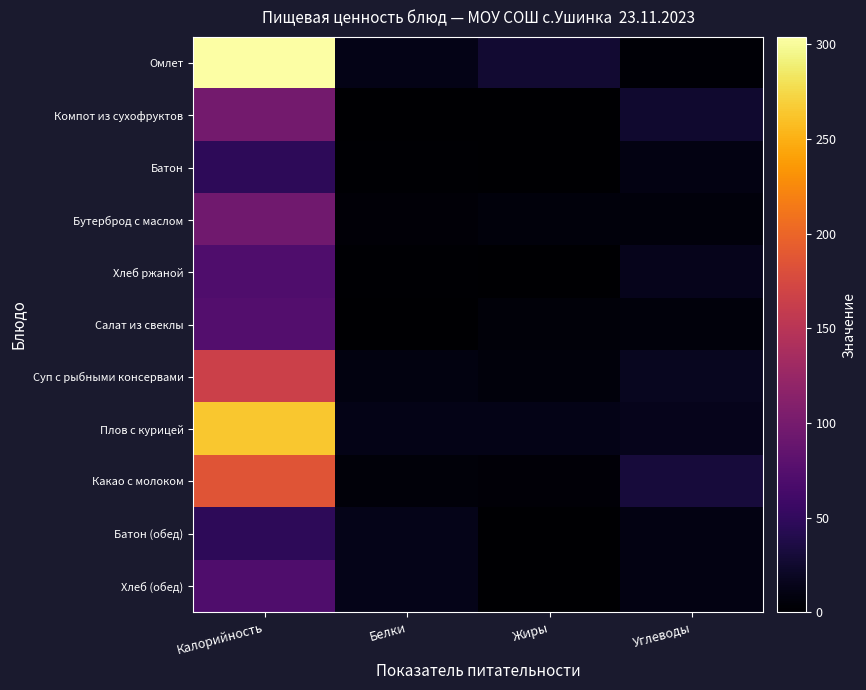

At how many categories does at least one series exceed 68?

1